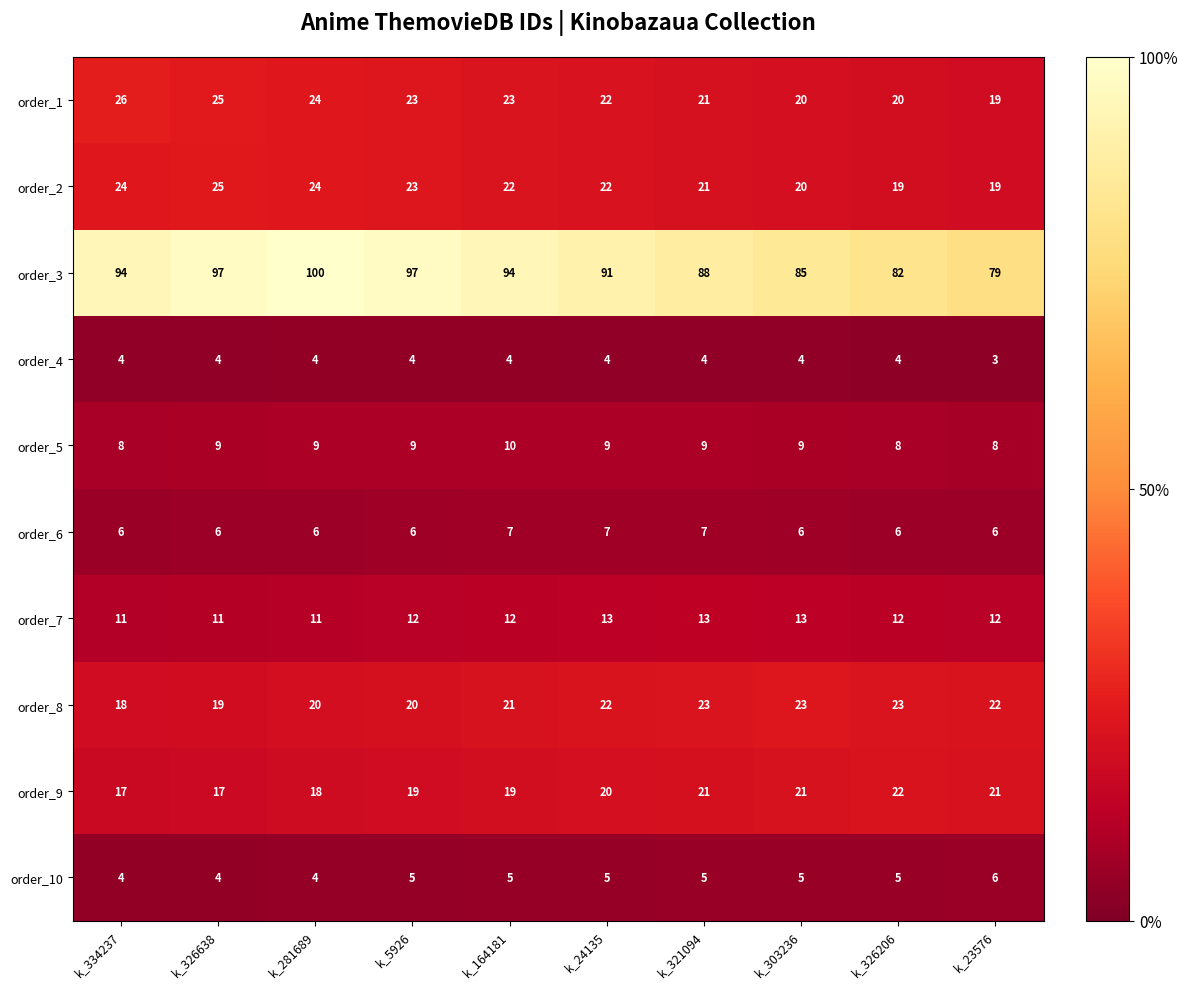

Which series has the largest total across all categories?

order_3